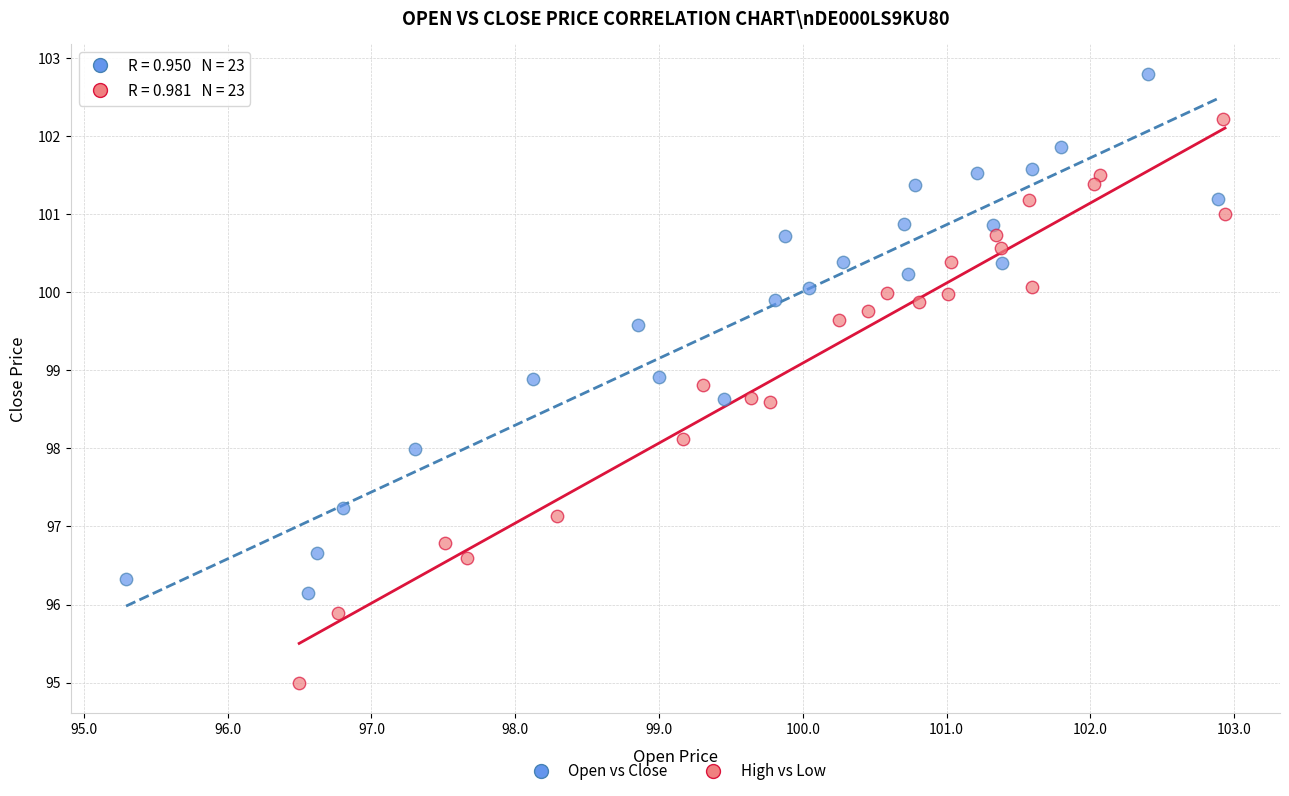

Which series reaches the maximum Y coordinate?

Open vs Close